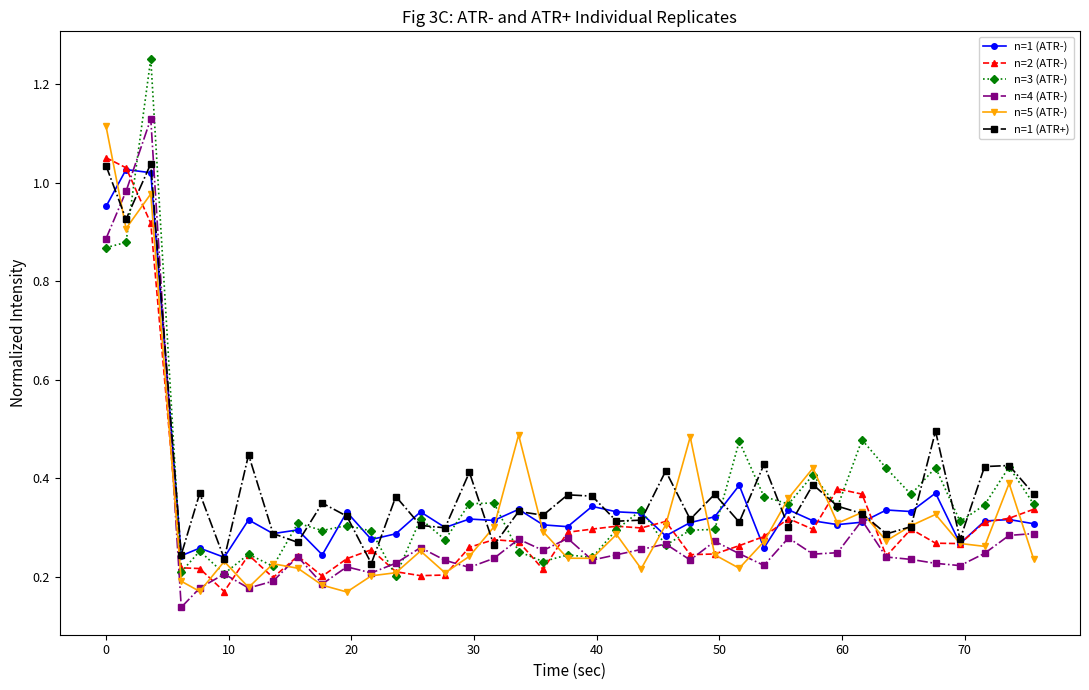

True or false: n=2 (ATR-) has more than 2 interior local peaks.

True